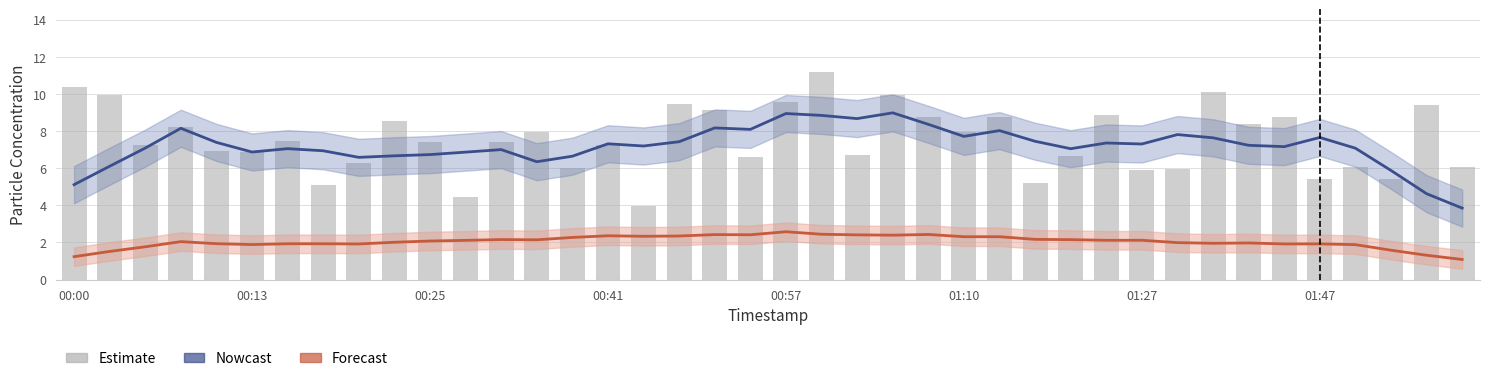

At which category does the chart reach its peak across all series?

21